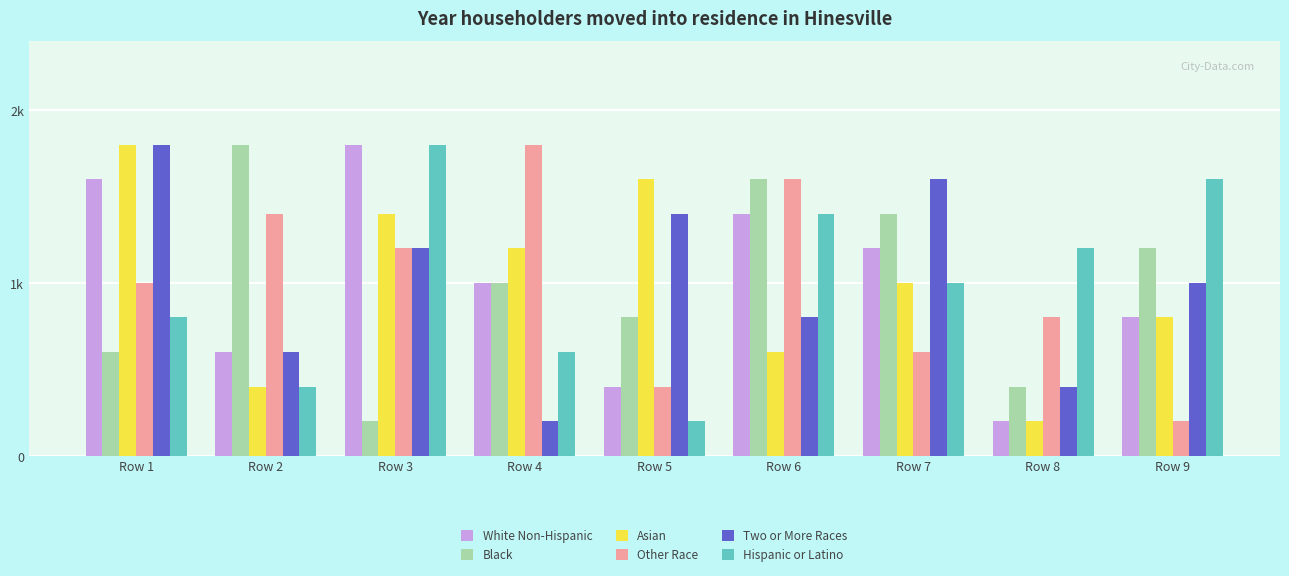

What are all the series names shown in the legend?

White Non-Hispanic, Black, Asian, Other Race, Two or More Races, Hispanic or Latino